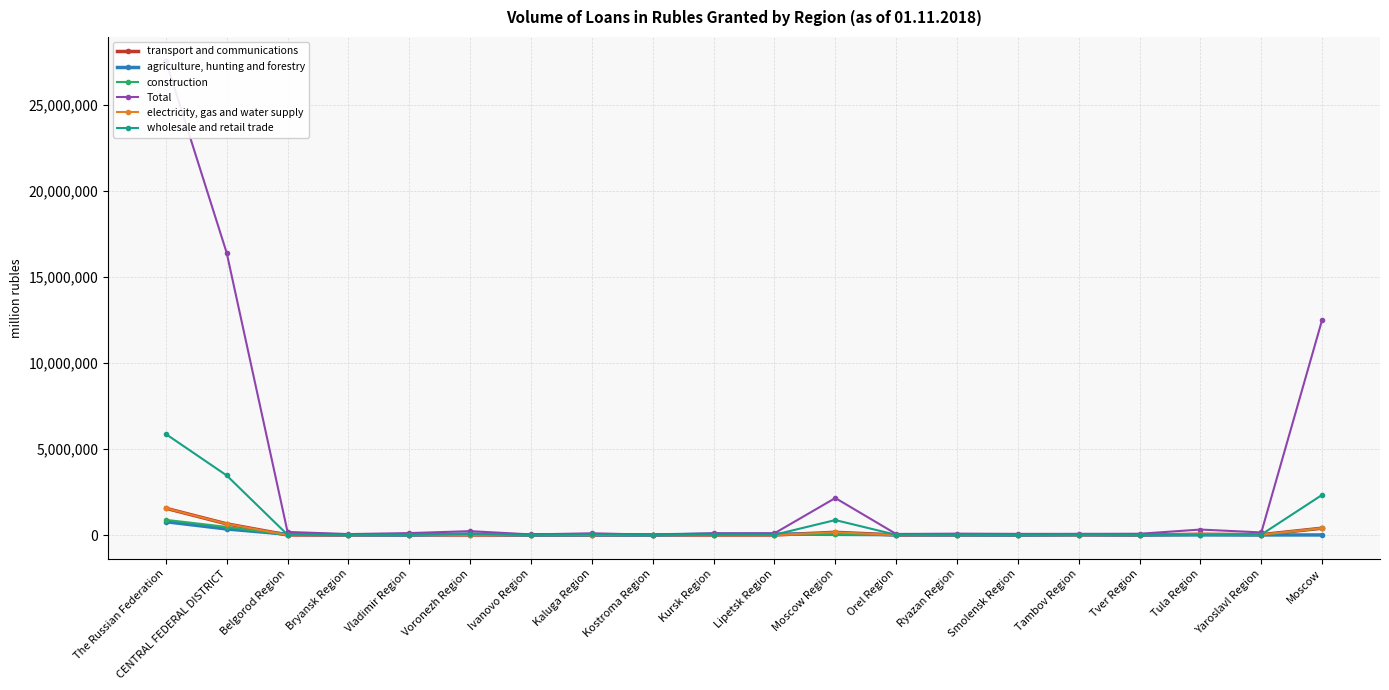

How many times do agriculture, hunting and forestry and construction cross each other?

6